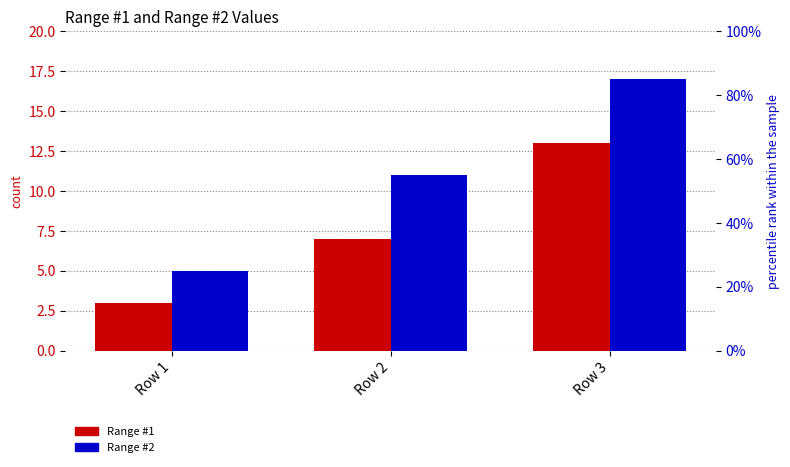

At which label does Range #2 reach its peak?

Row 3